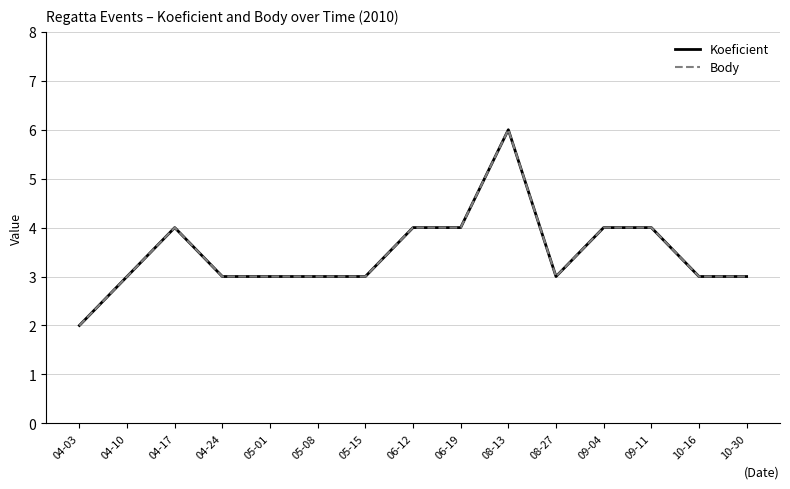

At which label does Koeficient reach its minimum?

04-03